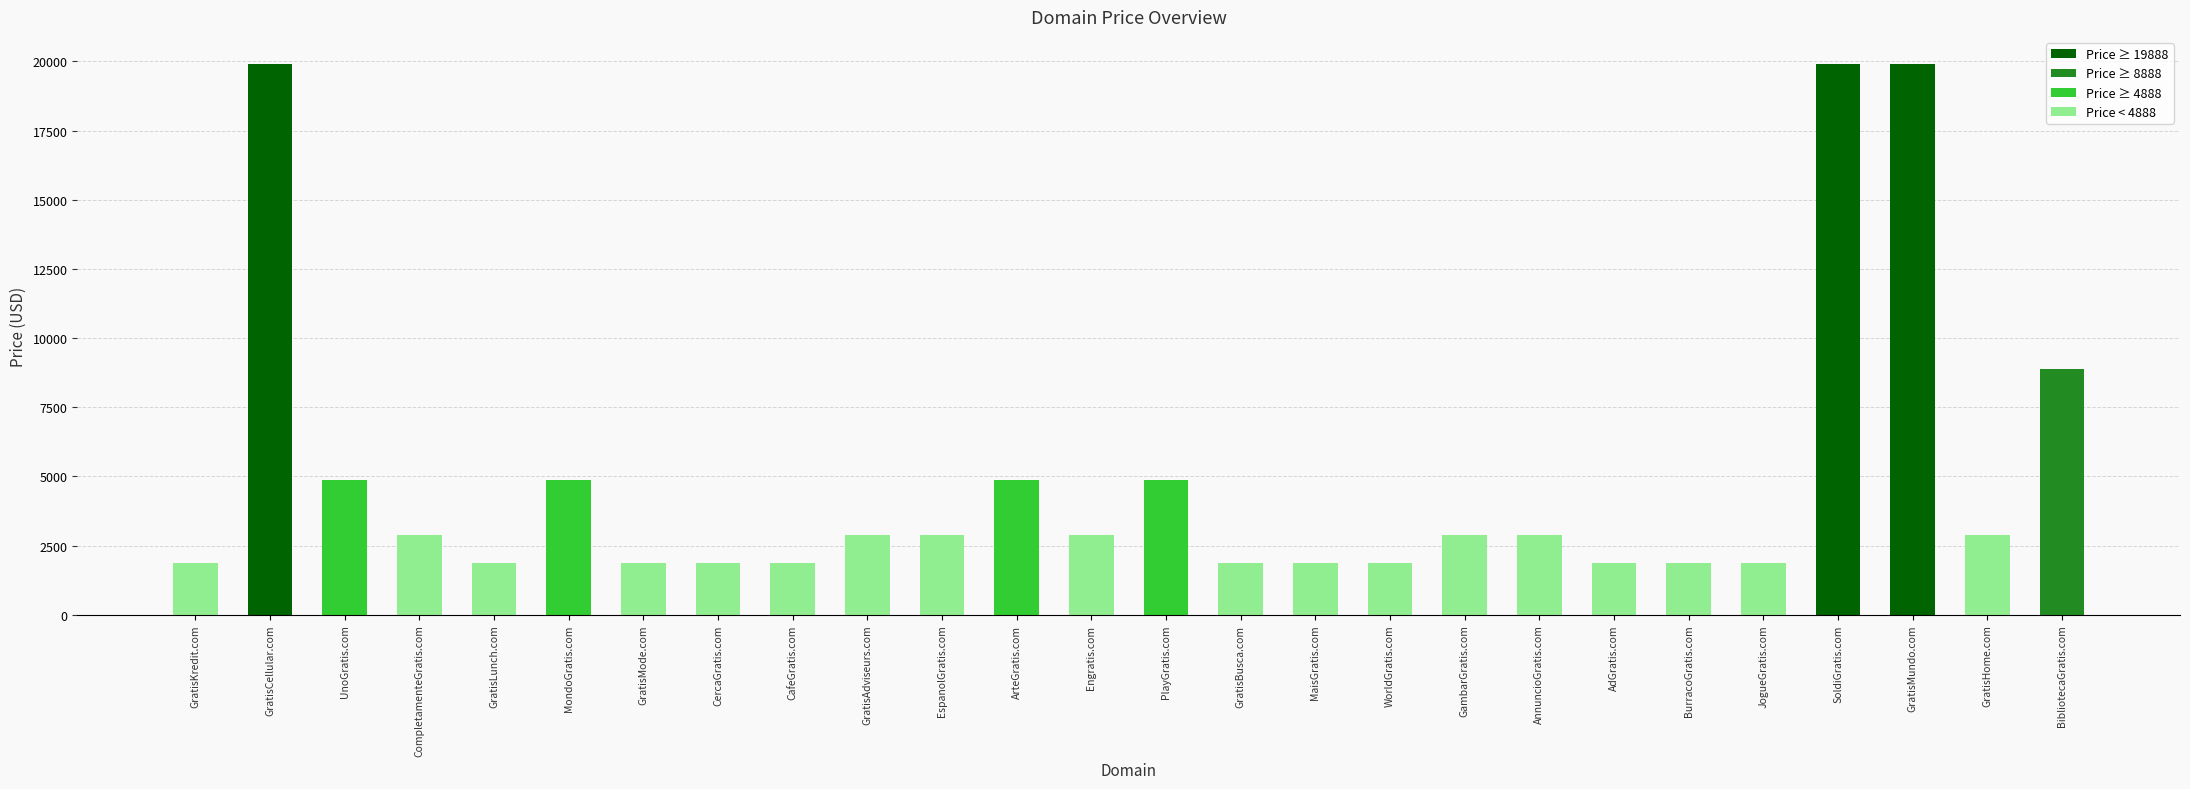

What is the label of the 12th bar from the right?

GratisBusca.com